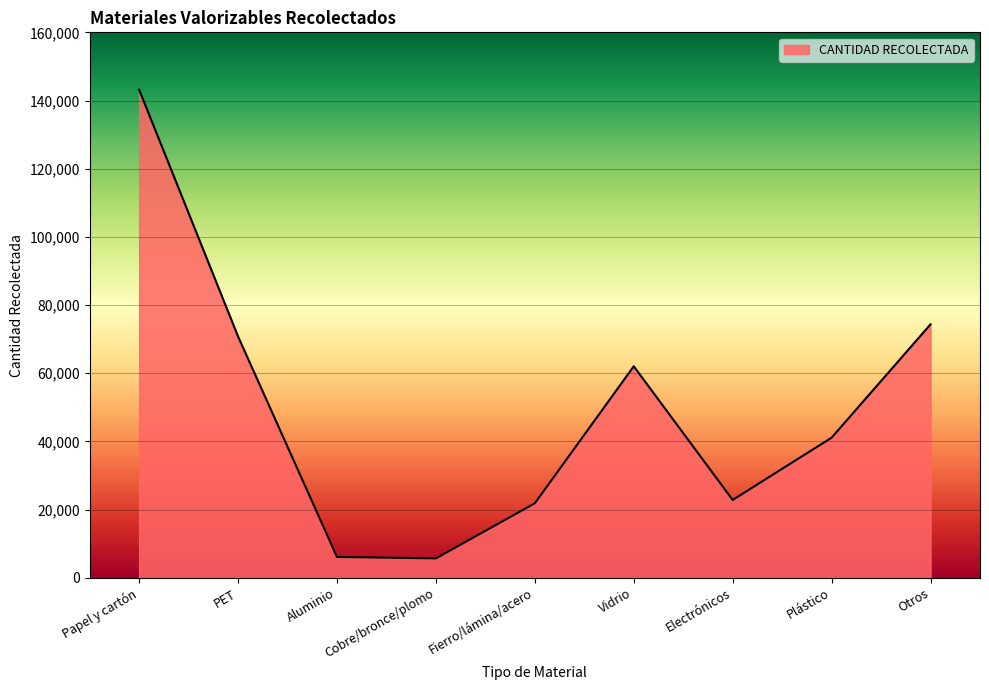

The value at Cobre/bronce/plomo is 5709. True or false?

True